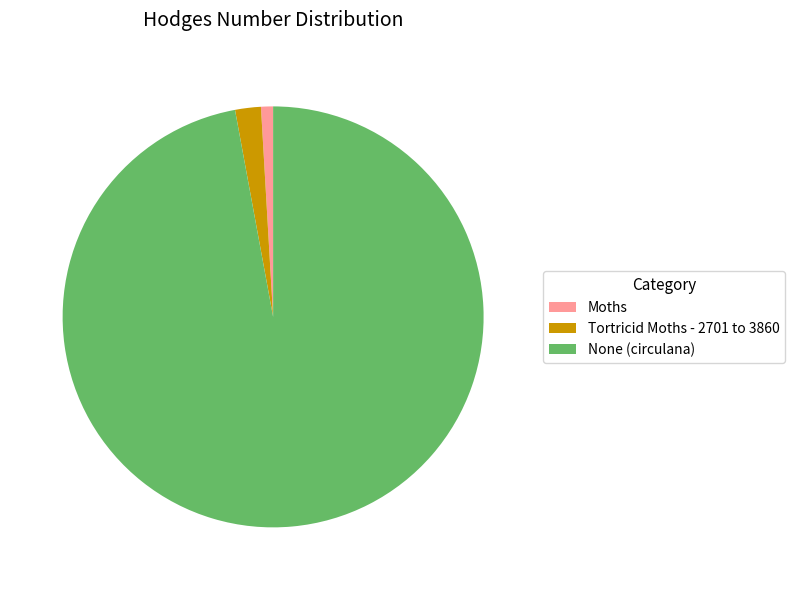

True or false: Tortricid Moths - 2701 to 3860 accounts for 2% of the total.

True